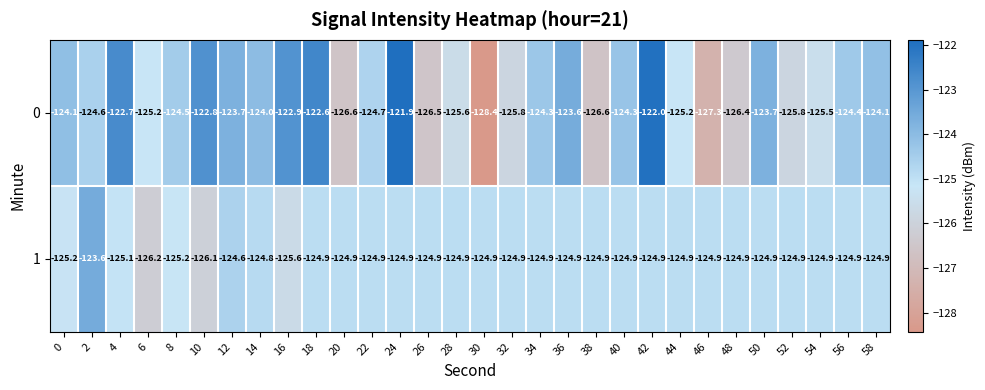

Between 38 and 56, which series saw the biggest shift?

0